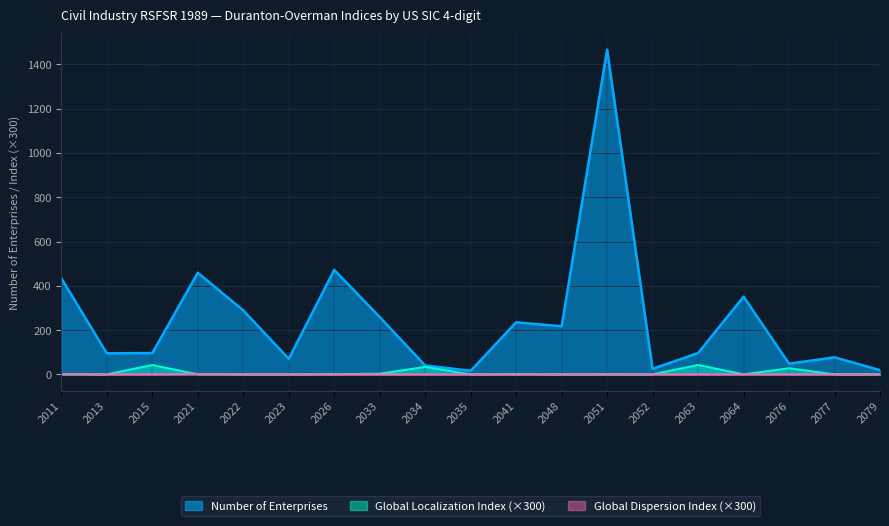

Where is Global Dispersion Index nearest to the value 0?

2013